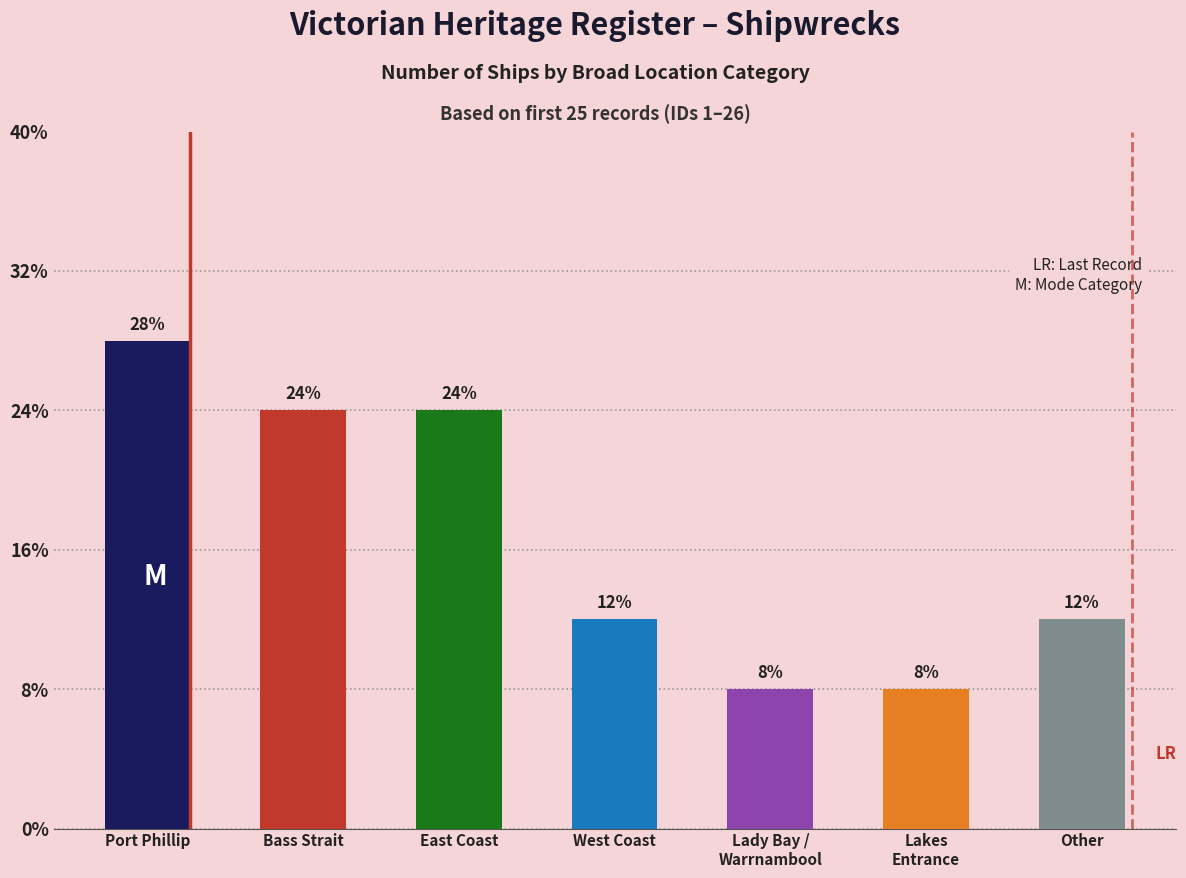

Does the chart contain any negative values?

No